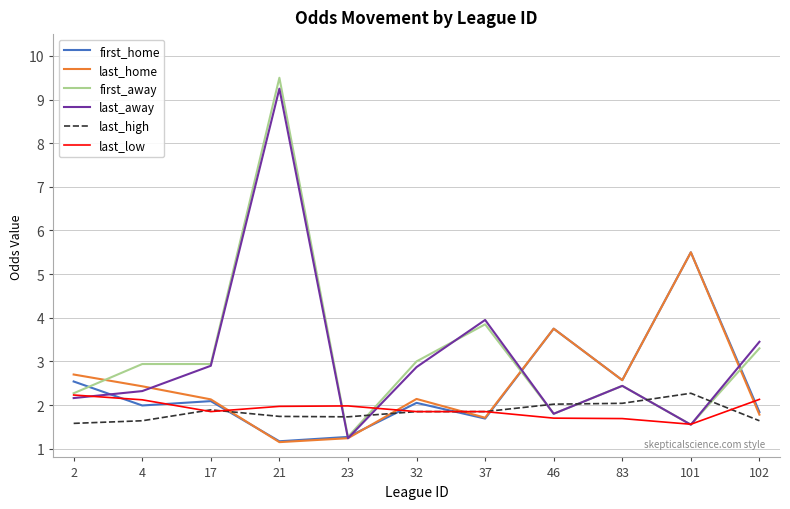

The value of last_away at 21 is 9.2. True or false?

True